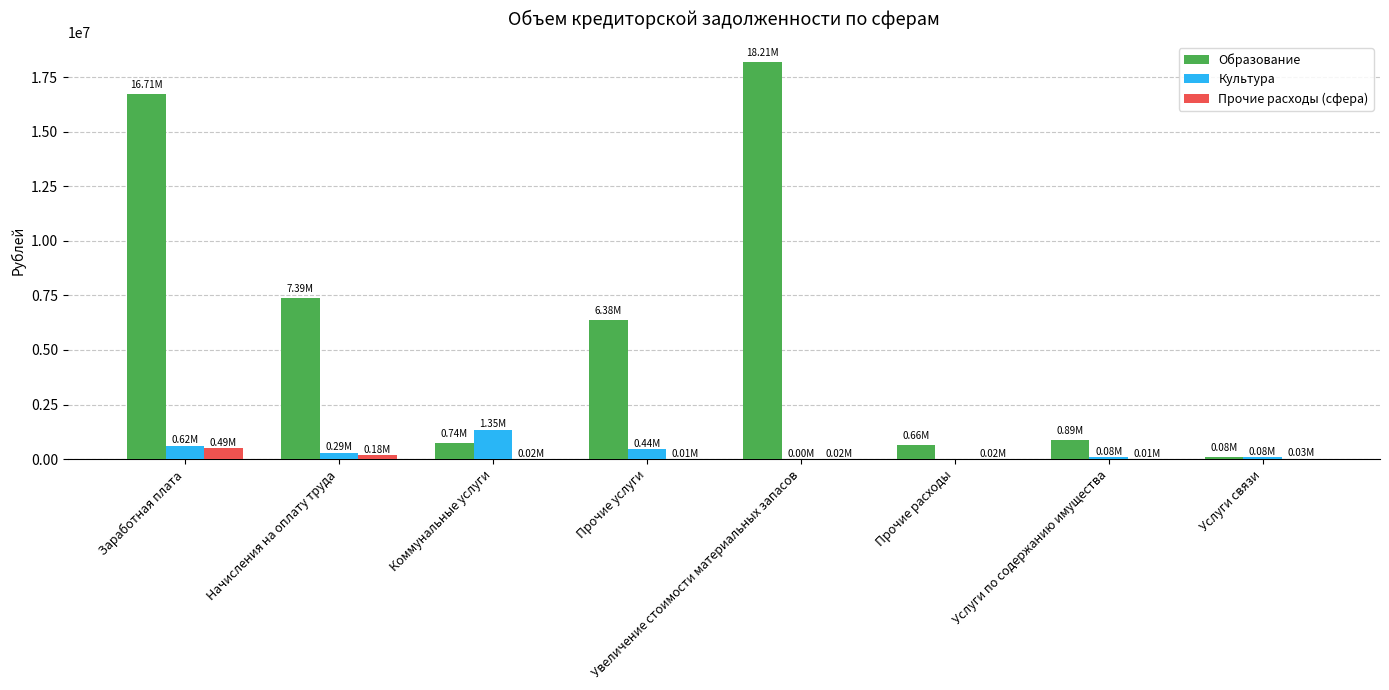

What is the sum of all Образование values?

51056748.9